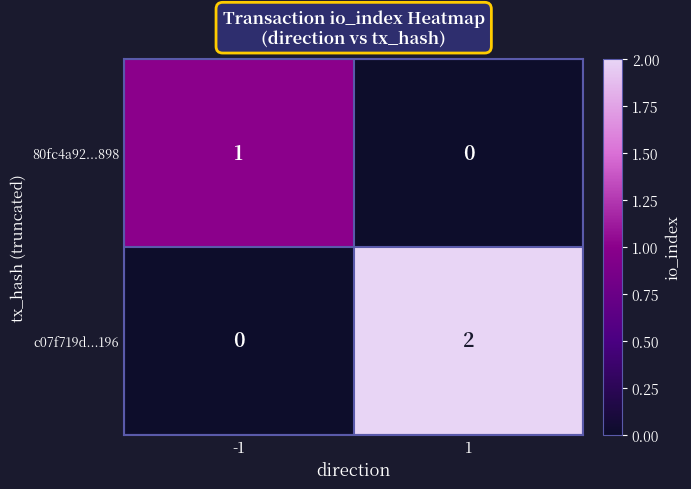

True or false: 80fc4a92...898 has a value of 1 at -1.

True